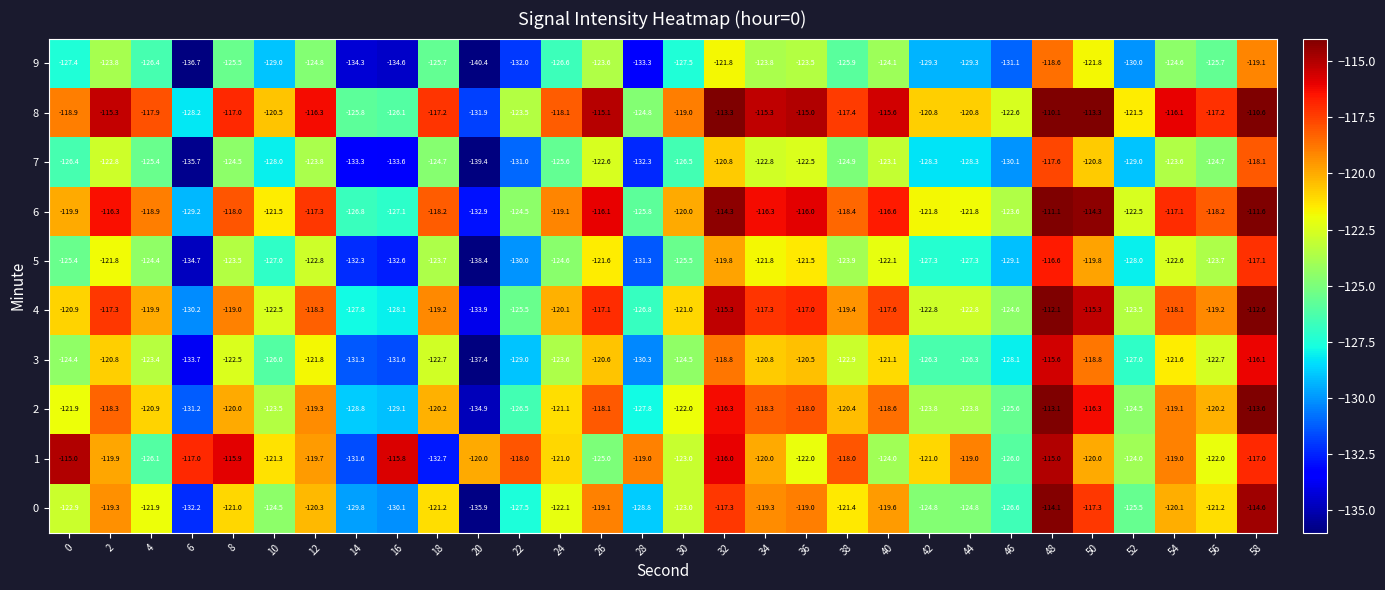

Rank the series at 4 from lowest to highest value.

9, 1, 7, 5, 3, 0, 2, 4, 6, 8